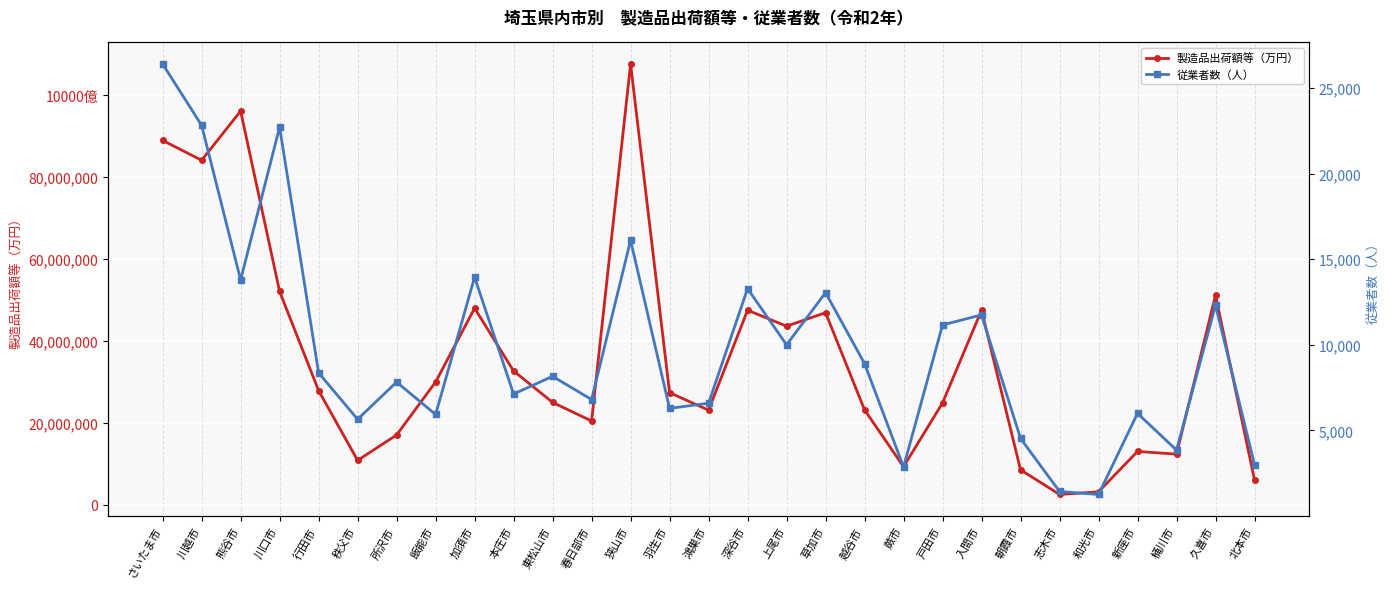

List the series in order of their overall mean, highest first.

製造品出荷額等（万円）, 従業者数（人）